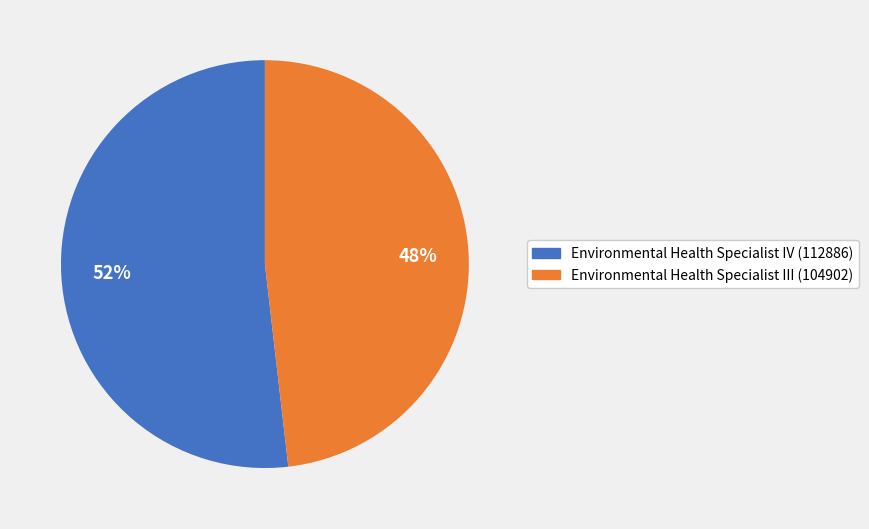

To the nearest percent, what is the average slice percentage?

50%